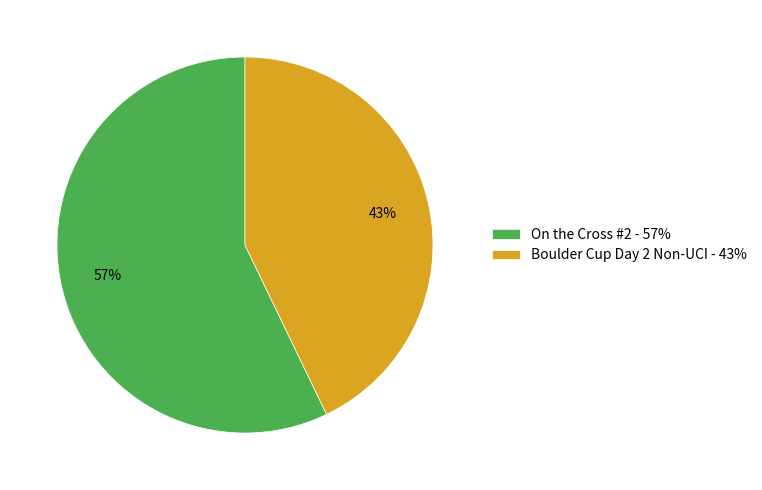

How many slices are in this pie chart?

2